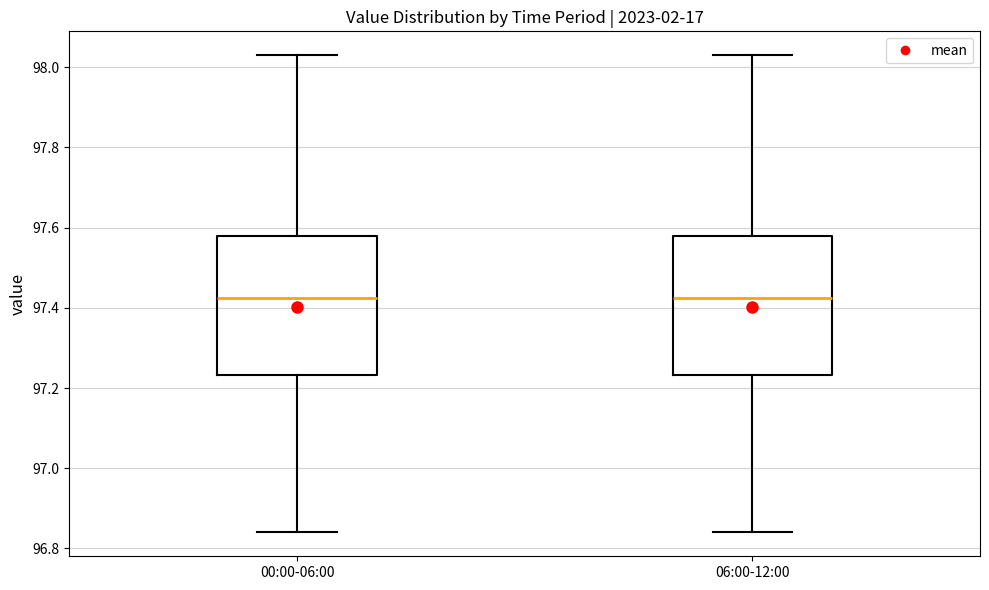

Reading left to right, transcribe this box plot: for each box, give where its median line is, the range the box spans, and where its two whiskers end, as read against the y-axis. The values are not printed on the chart, so give them approximately, as read against the axis.

00:00-06:00: median 97.42, box 97.24 to 97.58, whiskers 96.84 to 98.04
06:00-12:00: median 97.42, box 97.24 to 97.58, whiskers 96.84 to 98.04